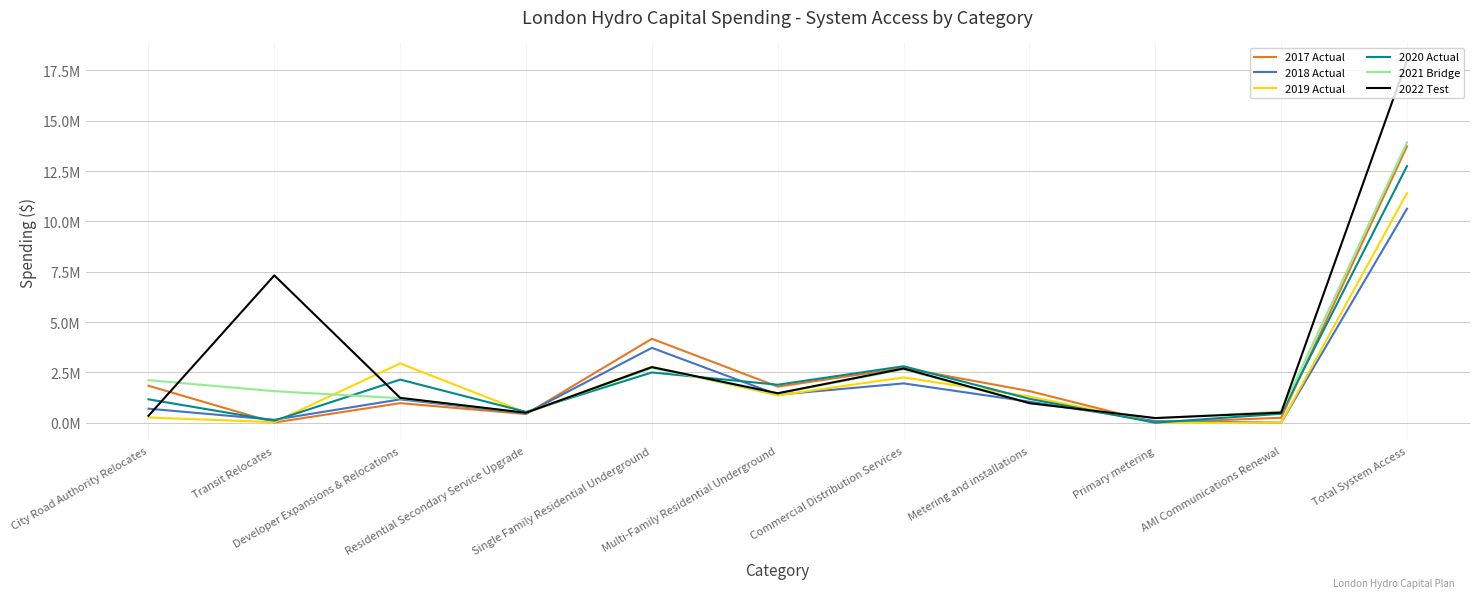

At which category does 2017 Actual reach its first local peak?

Developer Expansions & Relocations